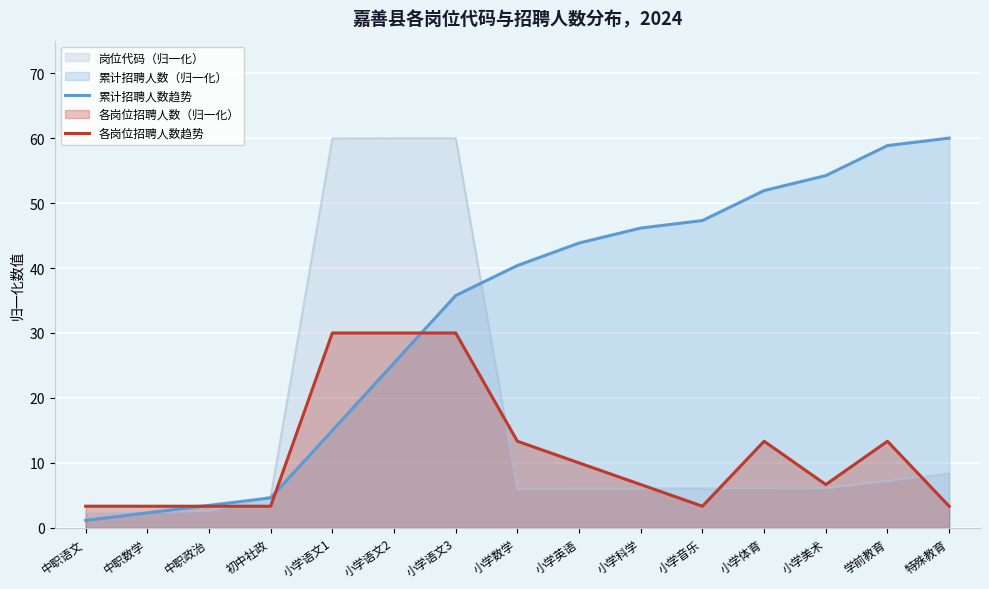

What is the label of the 11th point from the right?

小学语文1